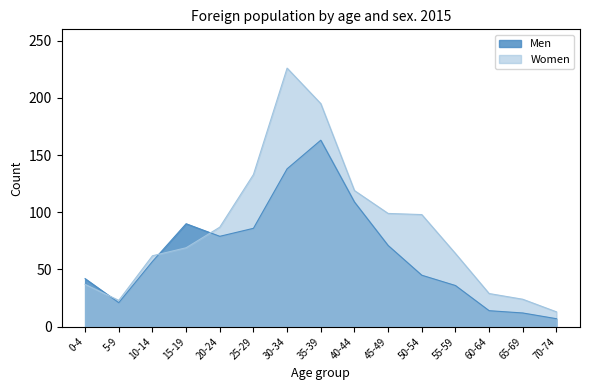

What is the sum of the Women values at 20-24 and 30-34?

313